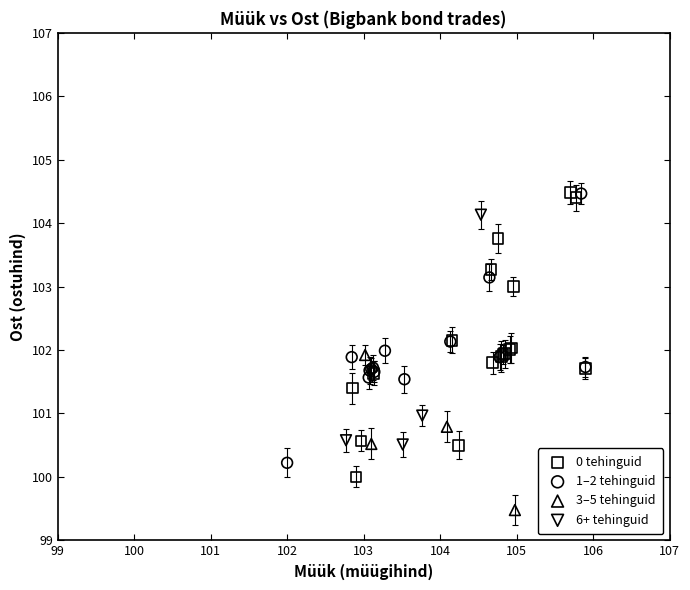

Which series reaches the minimum Y coordinate?

3–5 tehinguid